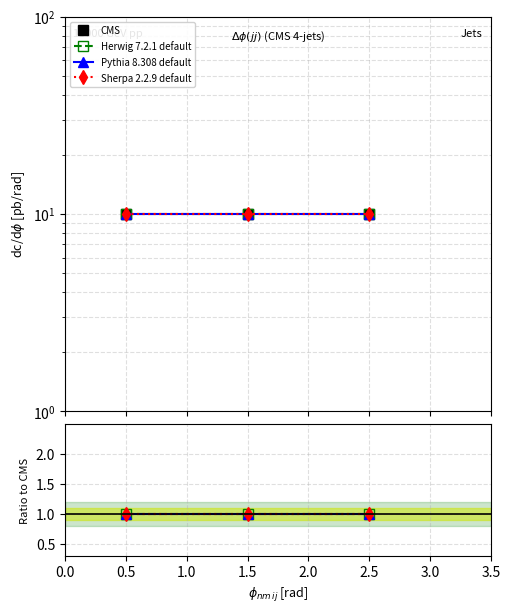

Is it true that Pythia 8.308 default equals 1 at 1.0?

True